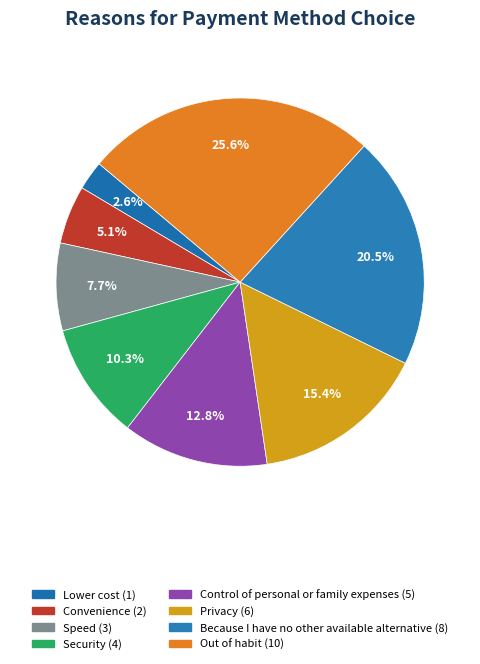

Does any single category account for the majority?

No